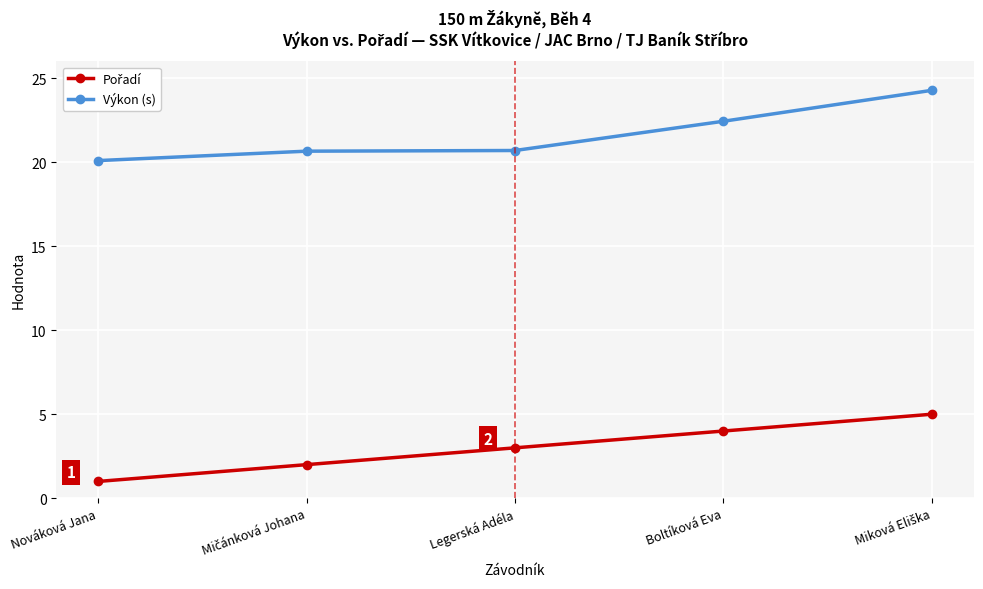

Which series has the widest spread of values?

Výkon (s)